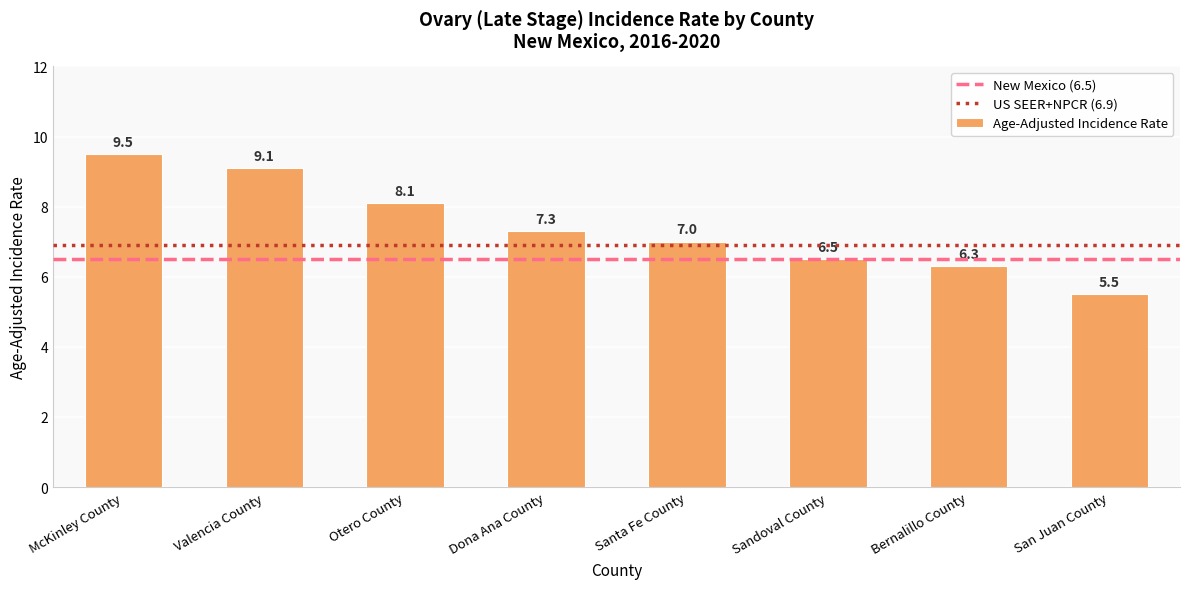

Reading left to right, extract all data points from this chart.

McKinley County=9.5	Valencia County=9.1	Otero County=8.1	Dona Ana County=7.3	Santa Fe County=7.0	Sandoval County=6.5	Bernalillo County=6.3	San Juan County=5.5